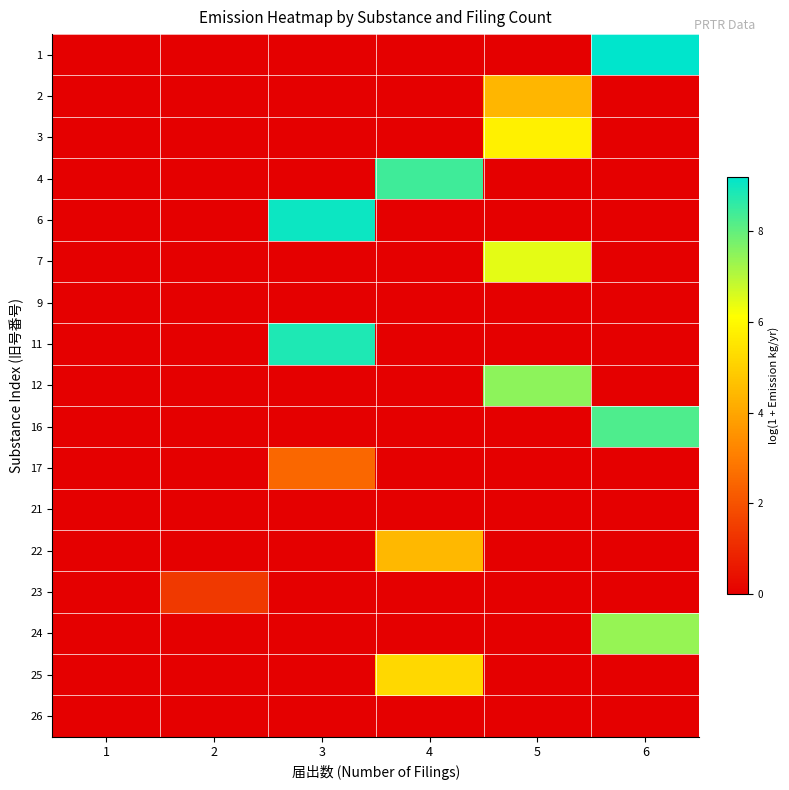

Which has a higher value, 2 or 5?

2